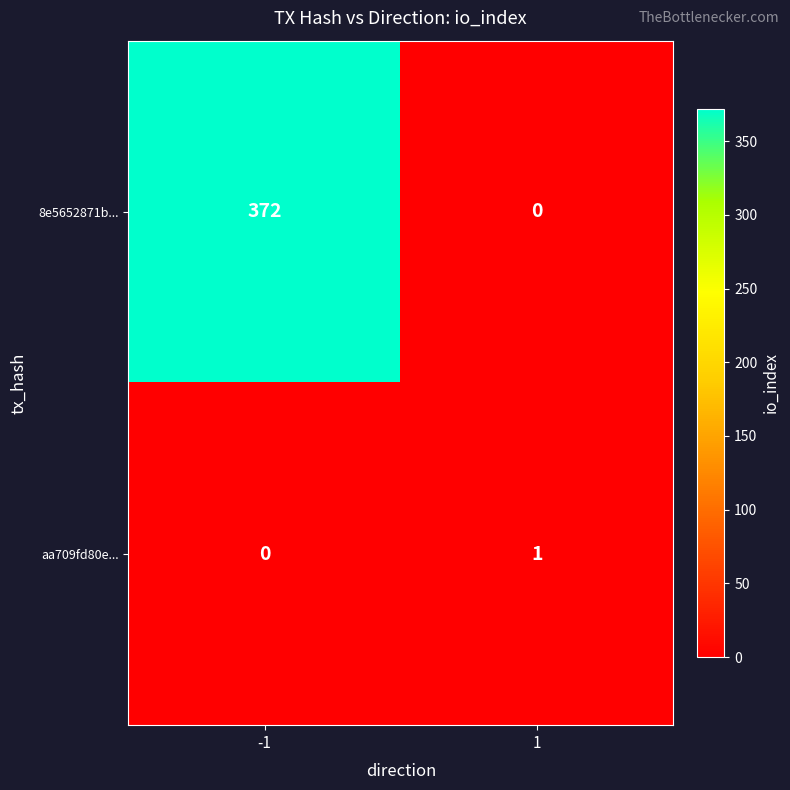

Read the 8e5652871b... value at -1.

372